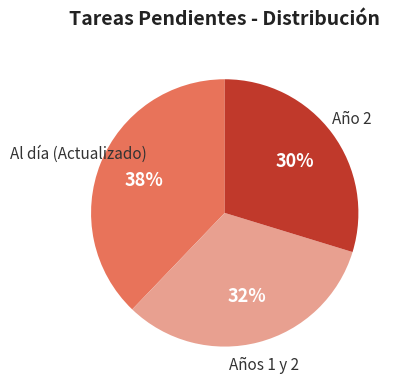

Is there a majority slice in this chart?

No